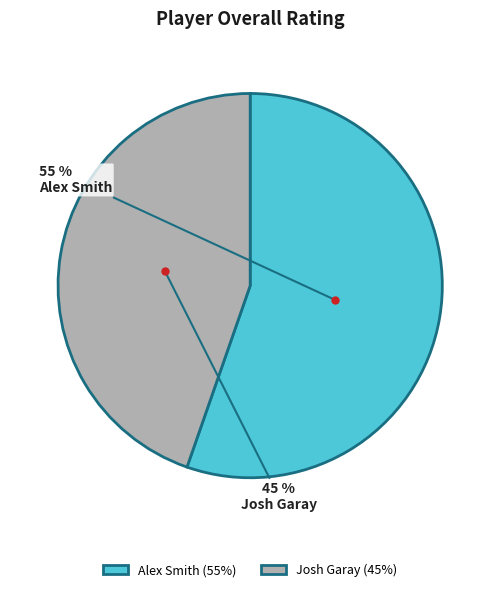

To the nearest percent, what is the average slice percentage?

50%